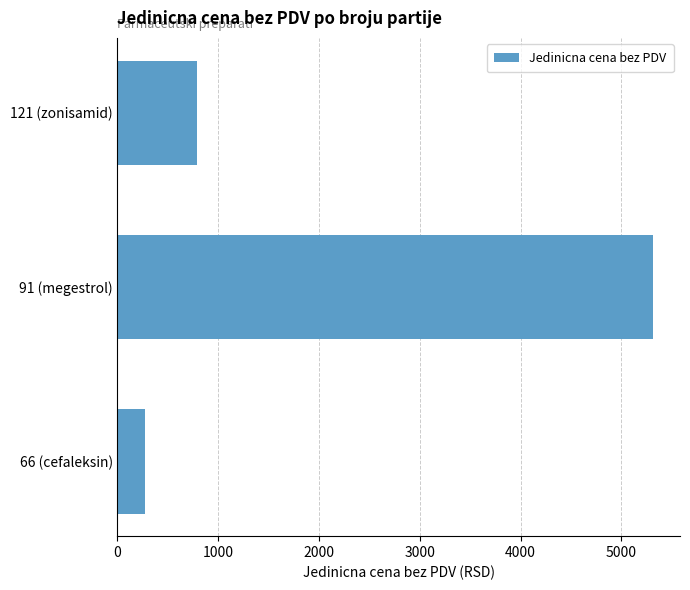

What value does the data have at 121 (zonisamid)?

789.8